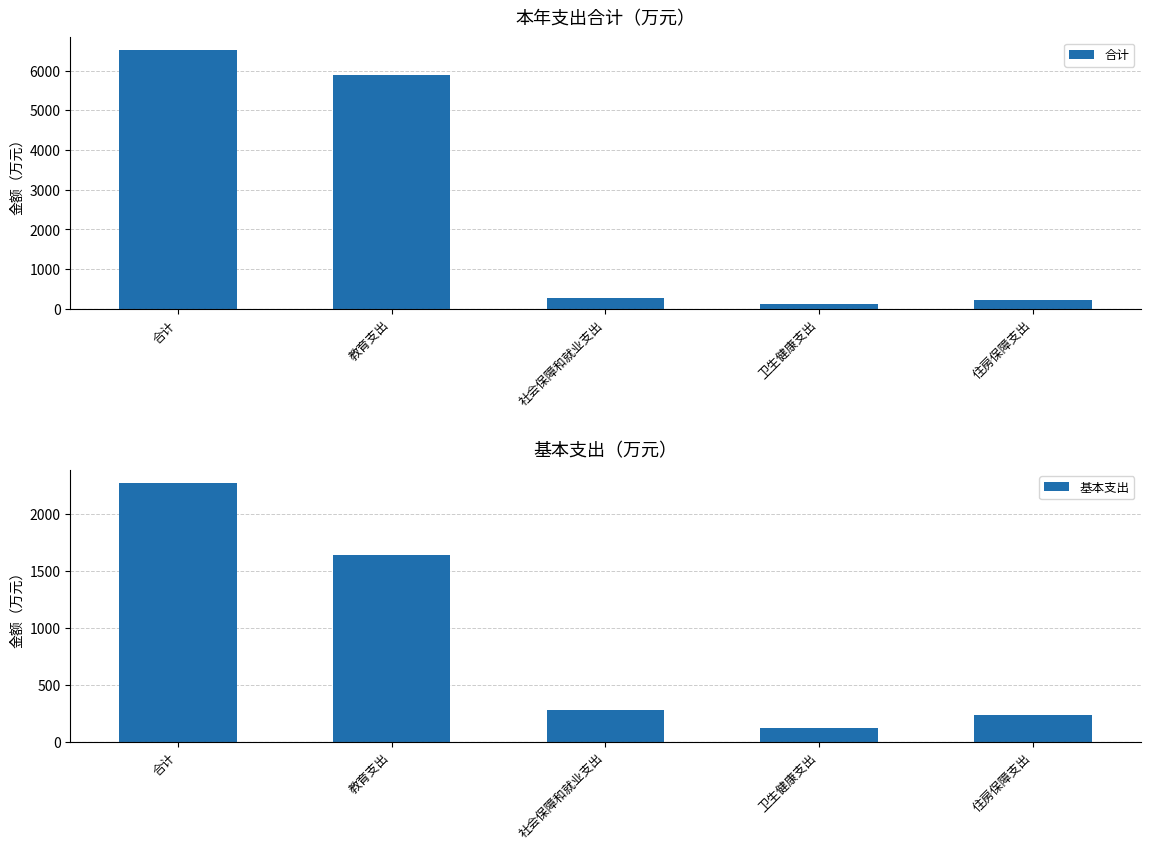

What position from the right is 社会保障和就业支出?

3